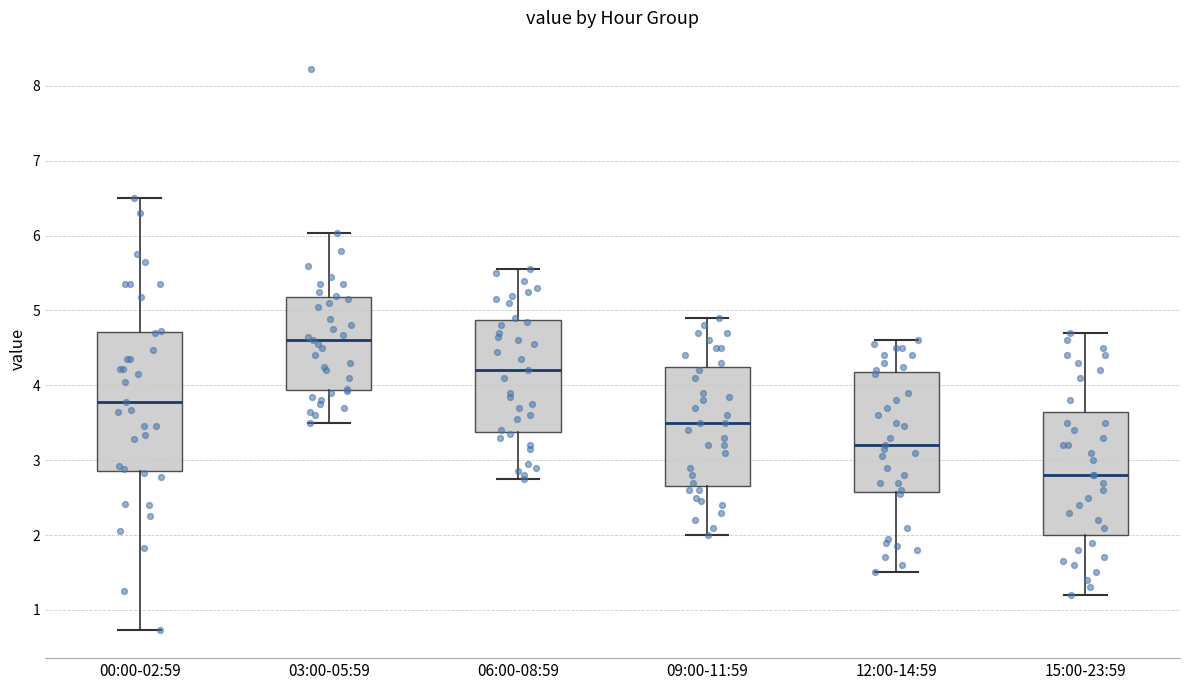

Comparing the boxes themselves (not the whiskers), which one is the tallest?

00:00-02:59